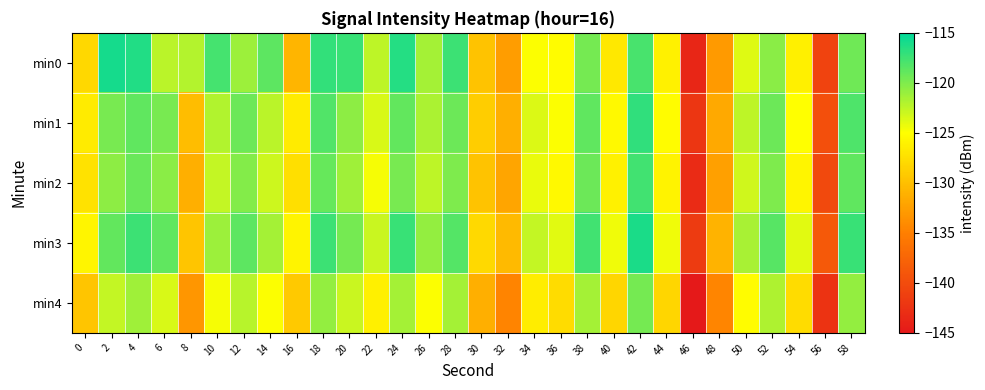

Reading right to left, extract all data points from this chart.

min0: 58=-119.4	56=-140.8	54=-126.2	52=-120.4	50=-123.8	48=-132.9	46=-143.6	44=-126.0	42=-117.9	40=-126.8	38=-119.6	36=-125.2	34=-124.9	32=-132.6	30=-129.8	28=-117.4	26=-121.5	24=-116.4	22=-122.4	20=-117.3	18=-117.0	16=-130.8	14=-118.7	12=-121.1	10=-117.7	8=-122.0	6=-122.3	4=-116.4	2=-115.8	0=-128.1
min1: 58=-118.1	56=-139.7	54=-125.0	52=-119.2	50=-122.5	48=-131.7	46=-142.1	44=-125.2	42=-117.0	40=-125.4	38=-118.8	36=-124.9	34=-123.6	32=-131.2	30=-128.9	28=-119.2	26=-121.8	24=-118.9	22=-123.5	20=-120.5	18=-118.2	16=-126.6	14=-122.3	12=-119.3	10=-122.0	8=-130.2	6=-119.7	4=-118.8	2=-119.8	0=-126.5
min2: 58=-118.8	56=-140.2	54=-125.7	52=-120.0	50=-123.1	48=-132.5	46=-143.2	44=-126.0	42=-117.7	40=-126.1	38=-119.2	36=-125.5	34=-124.2	32=-132.0	30=-129.7	28=-120.0	26=-122.5	24=-119.8	22=-124.7	20=-121.2	18=-119.0	16=-127.5	14=-123.0	12=-120.2	10=-122.7	8=-131.2	6=-120.5	4=-119.1	2=-120.6	0=-127.2
min3: 58=-117.2	56=-138.7	54=-123.9	52=-118.5	50=-121.6	48=-130.9	46=-141.7	44=-124.5	42=-116.1	40=-124.5	38=-117.7	36=-123.9	34=-122.7	32=-130.5	30=-127.9	28=-118.3	26=-120.8	24=-117.2	22=-122.9	20=-119.7	18=-117.5	16=-125.8	14=-121.5	12=-118.7	10=-121.1	8=-129.5	6=-118.8	4=-117.5	2=-118.9	0=-125.7
min4: 58=-120.8	56=-142.3	54=-127.7	52=-121.9	50=-125.2	48=-134.5	46=-145.0	44=-128.2	42=-119.7	40=-128.2	38=-121.5	36=-127.7	34=-126.5	32=-134.7	30=-131.2	28=-121.5	26=-124.9	24=-121.5	22=-126.2	20=-122.9	18=-120.8	16=-129.2	14=-124.9	12=-122.2	10=-124.7	8=-133.2	6=-123.5	4=-121.2	2=-122.7	0=-129.5